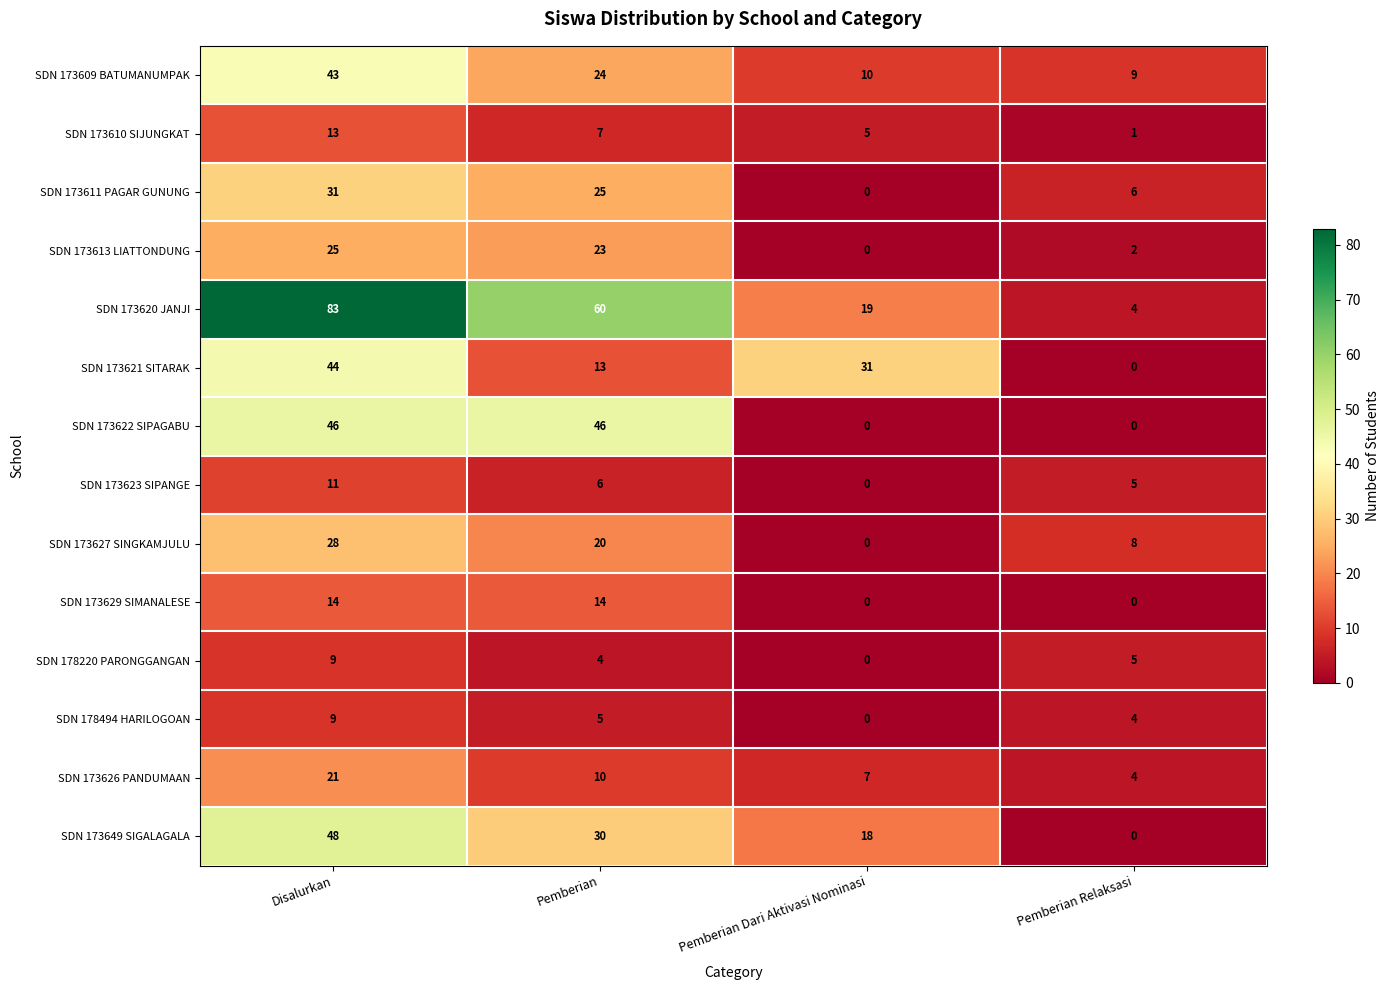

What is the difference between the second highest and second lowest values in the SDN 173609 BATUMANUMPAK series?

14